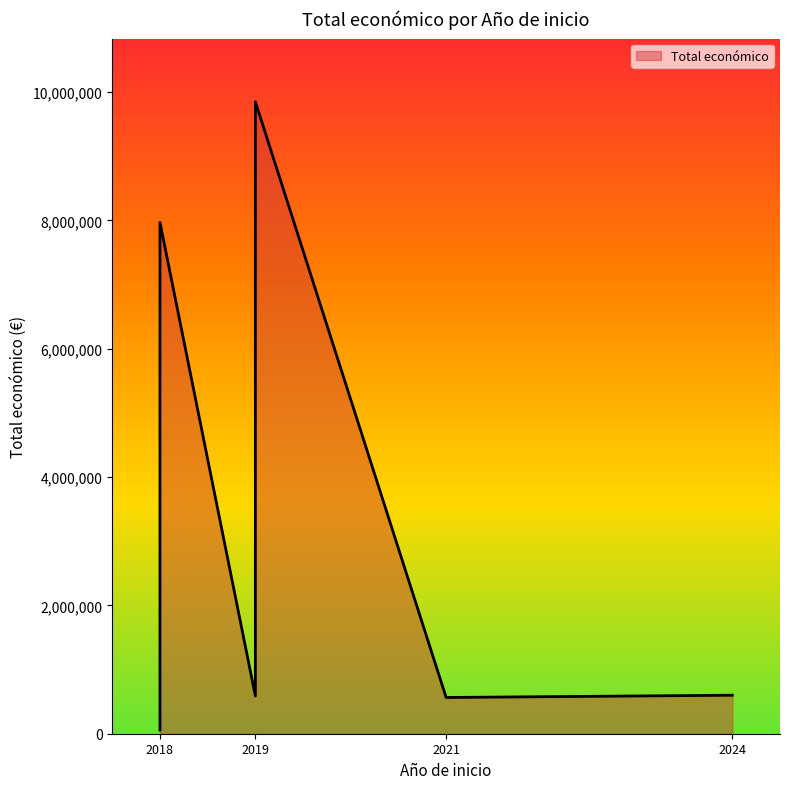

Between 2019 and 2018, which is larger?

2019